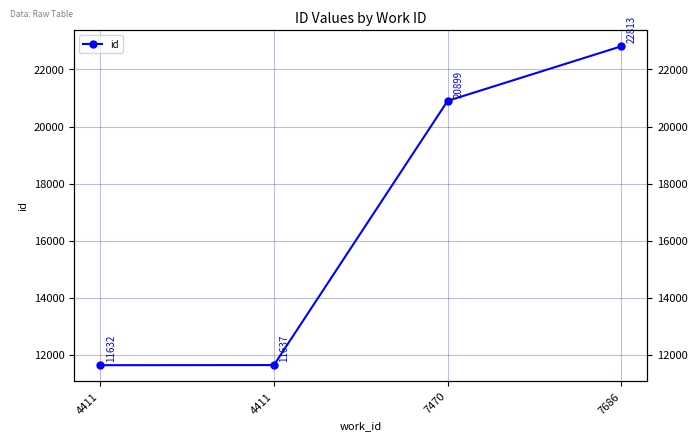

What is the difference between the second highest and second lowest values?

9262